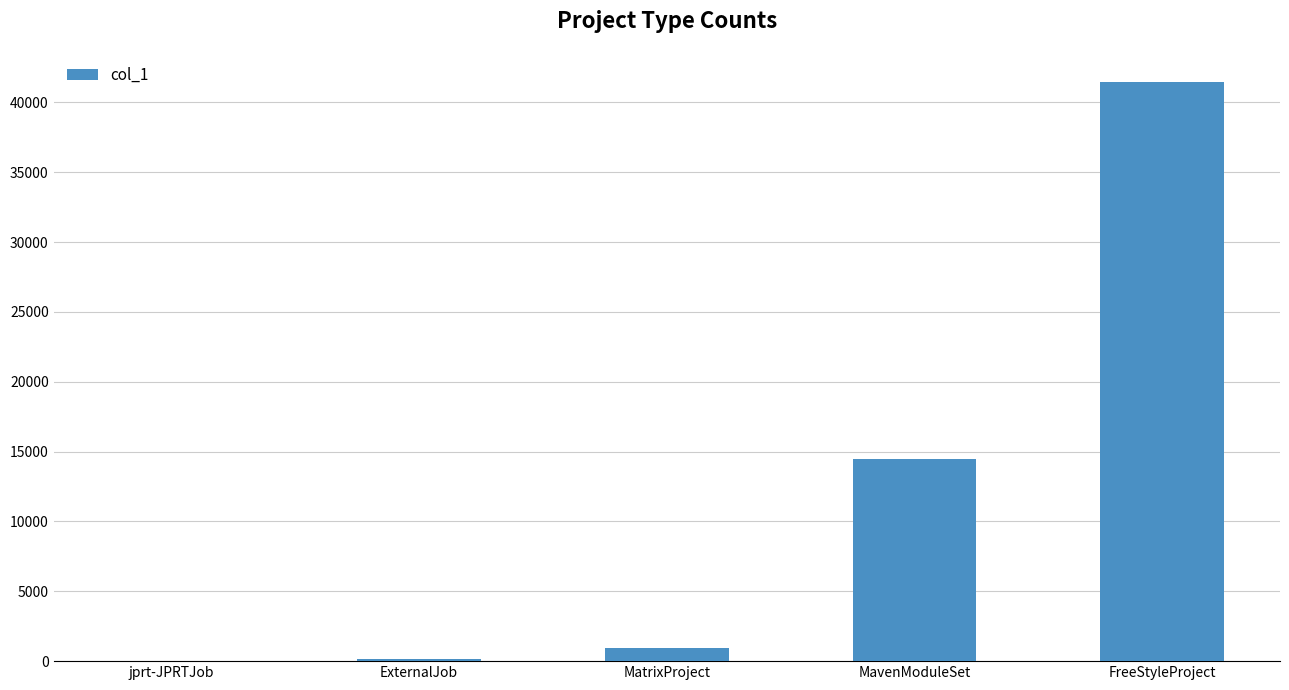

Which has a higher value, ExternalJob or MatrixProject?

MatrixProject